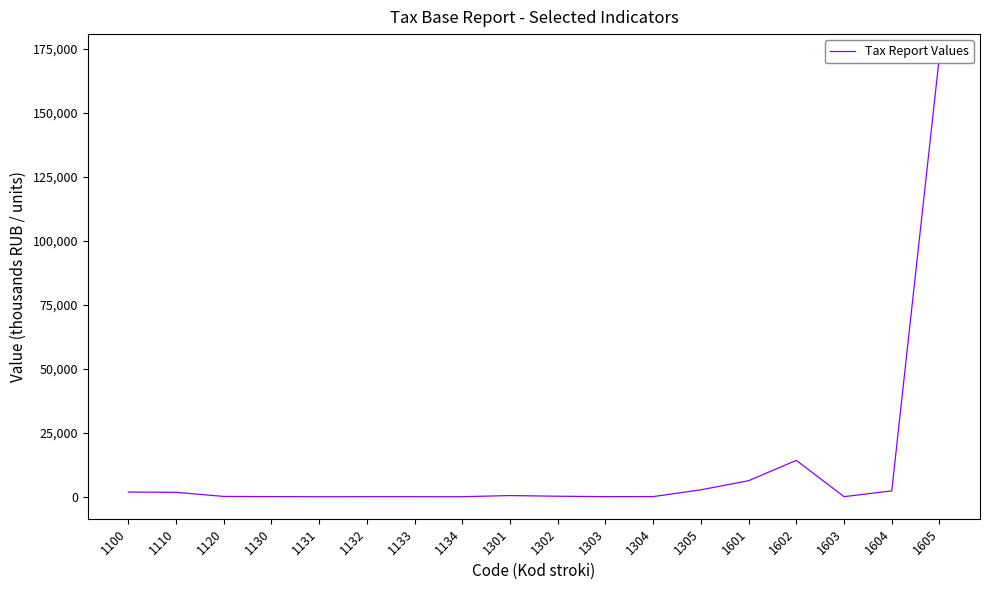

Does the chart have visible grid lines?

No